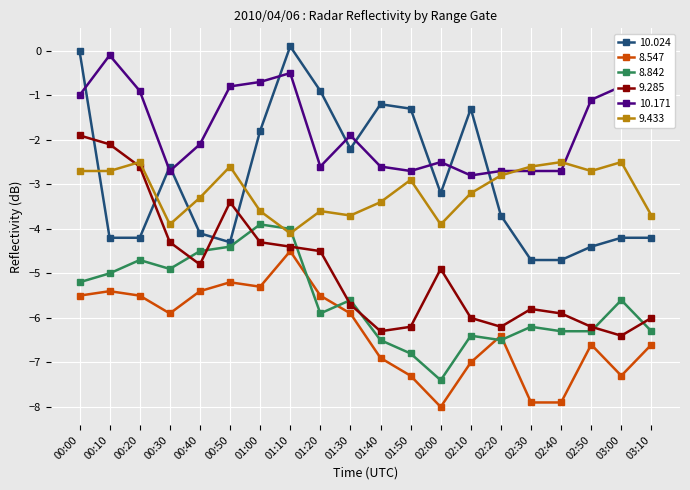

What is the minimum value shown in the chart?

-8.0